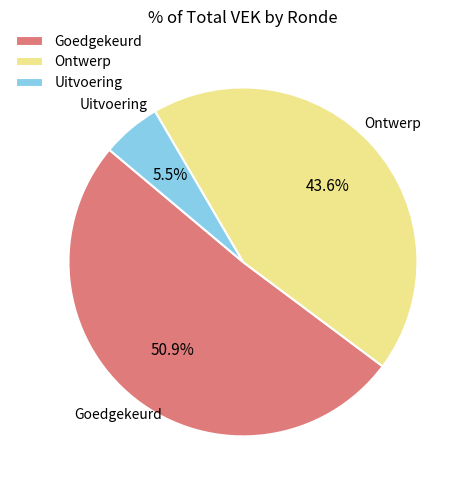

How many slices are in this pie chart?

3